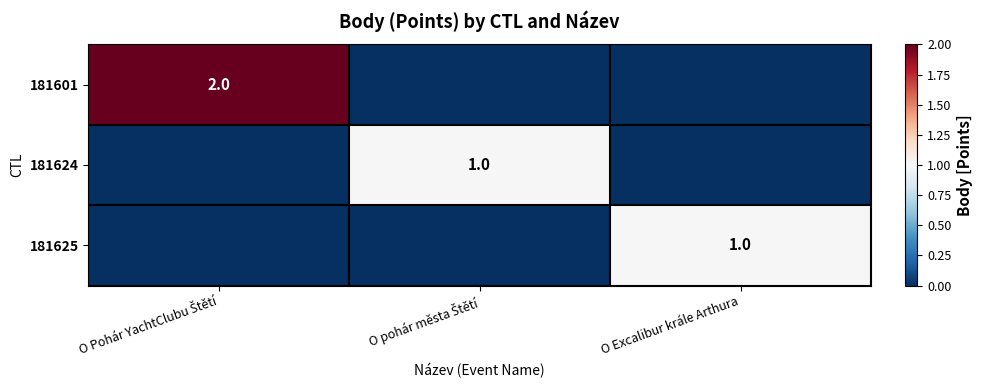

The 181624 series shows 0 at O Pohár YachtClubu Štětí. True or false?

True